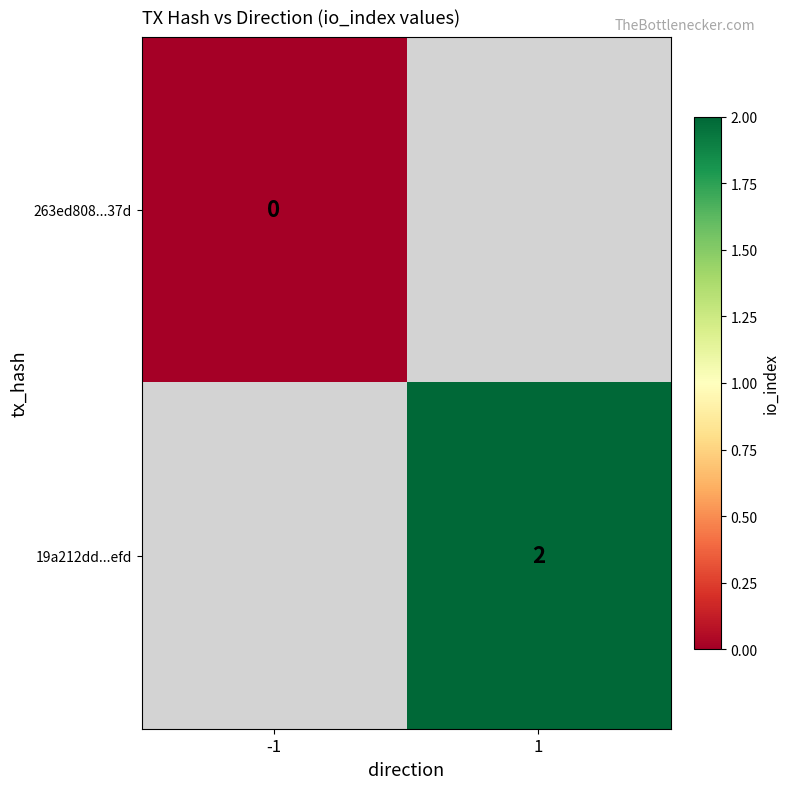

True or false: 19a212dd...efd has a value of 2 at 1.

True